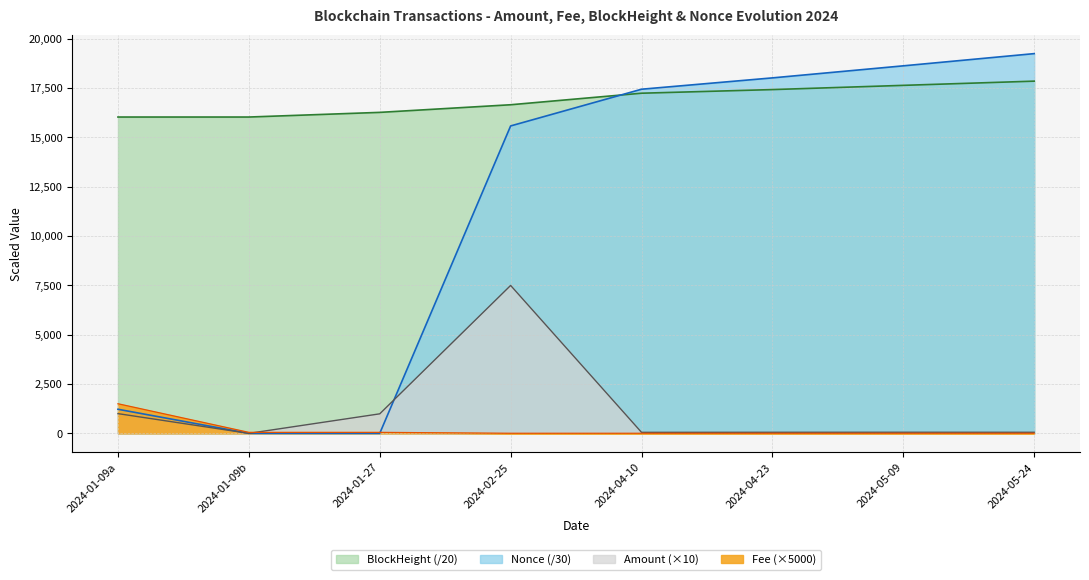

Between 2024-01-27 and 2024-02-25, which series saw the biggest shift?

Nonce